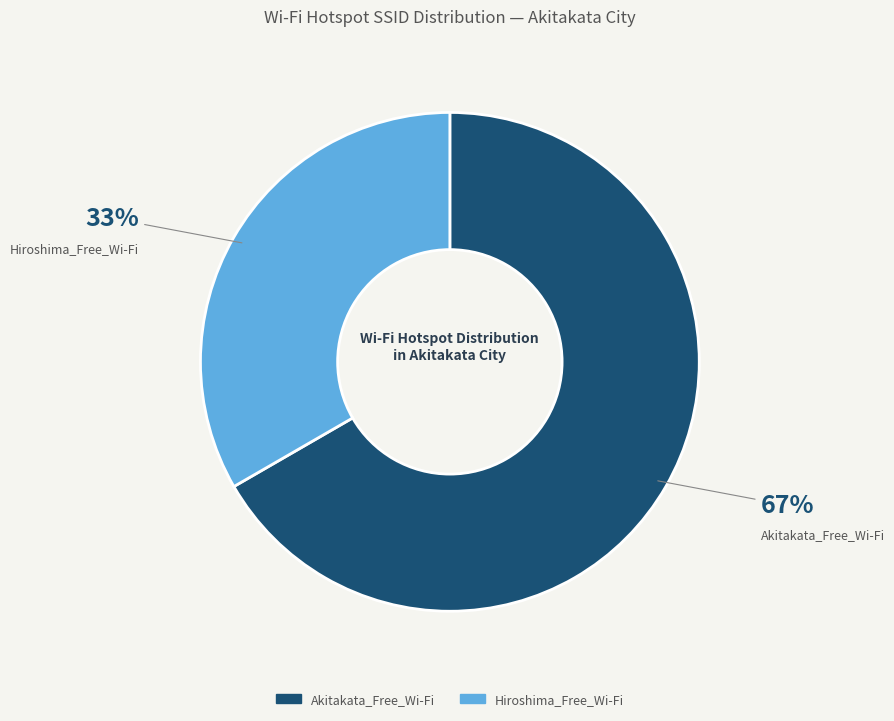

What is the majority slice?

Akitakata_Free_Wi-Fi